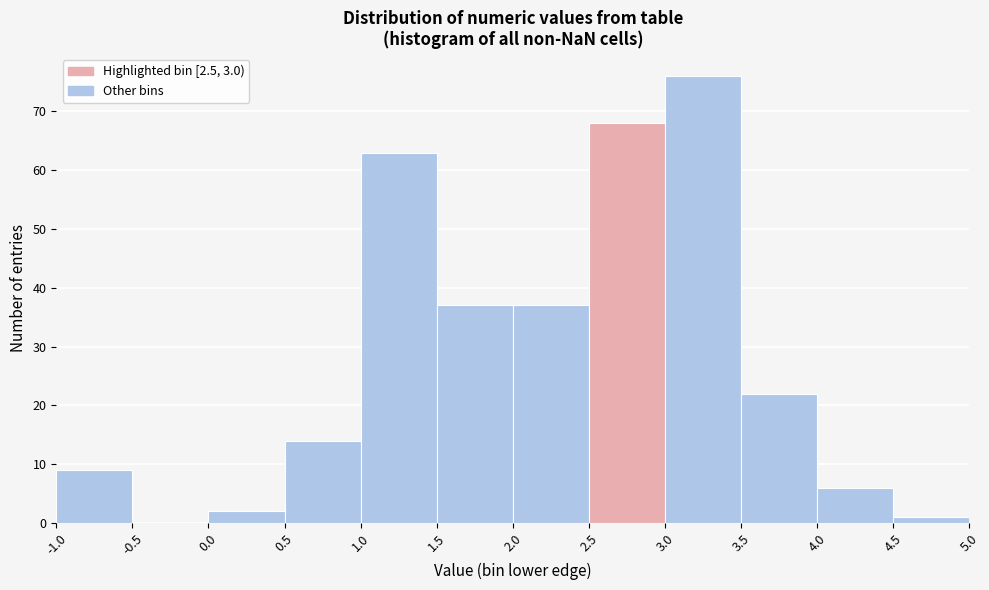

How tall is the bar that spans 2.0 to 2.5 on the x-axis? The values are not printed on the chart, so give them approximately, as read against the axis.

37